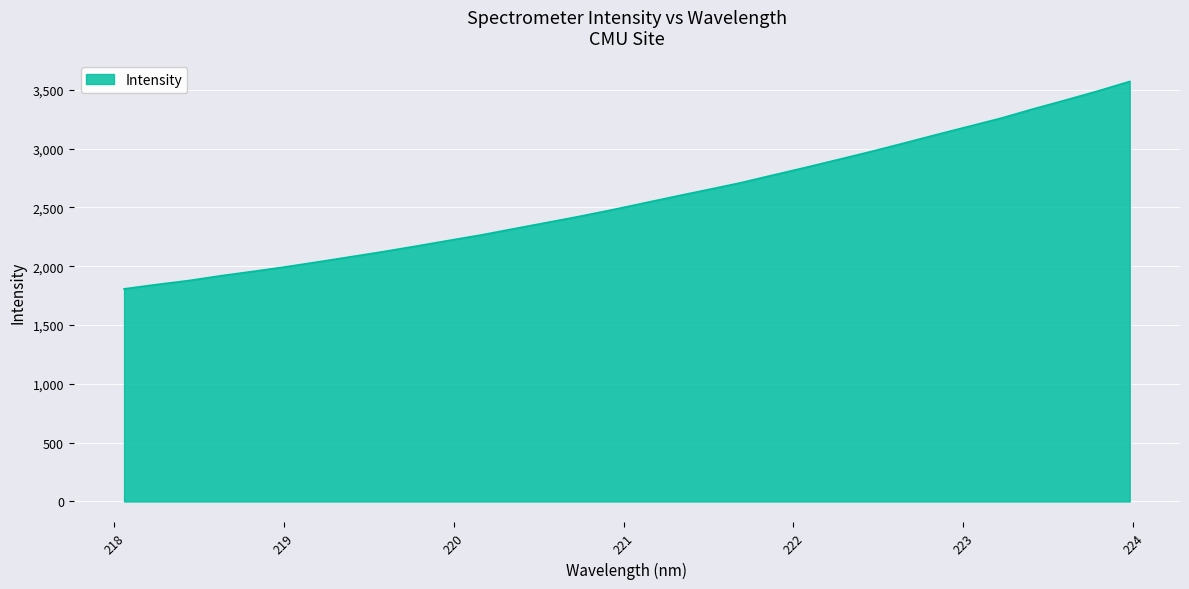

What is the greatest value displayed?

3570.3